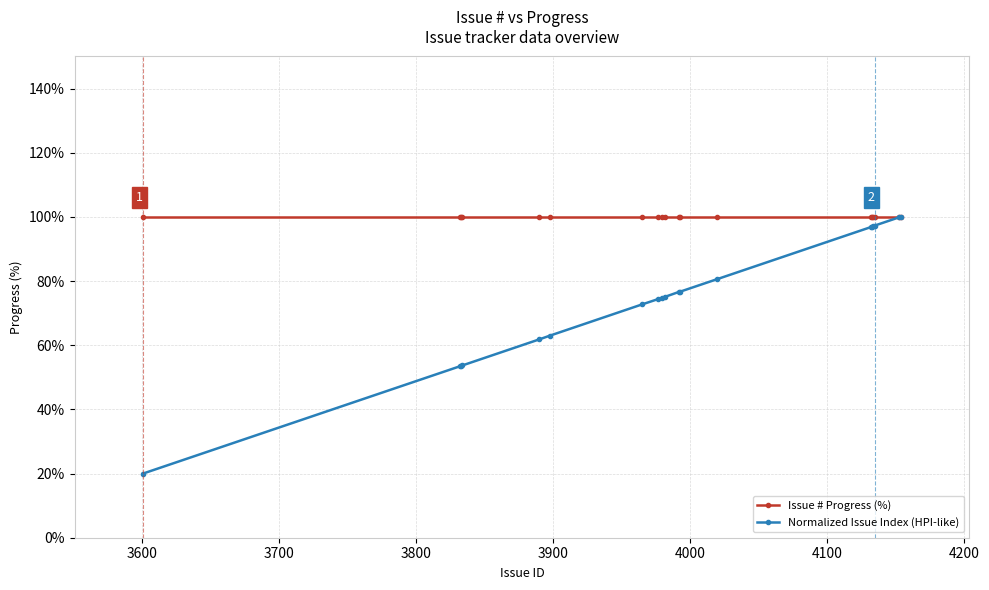

What is the value of the Normalized Issue Index (HPI-like) point at the 18th from the left?

99.9